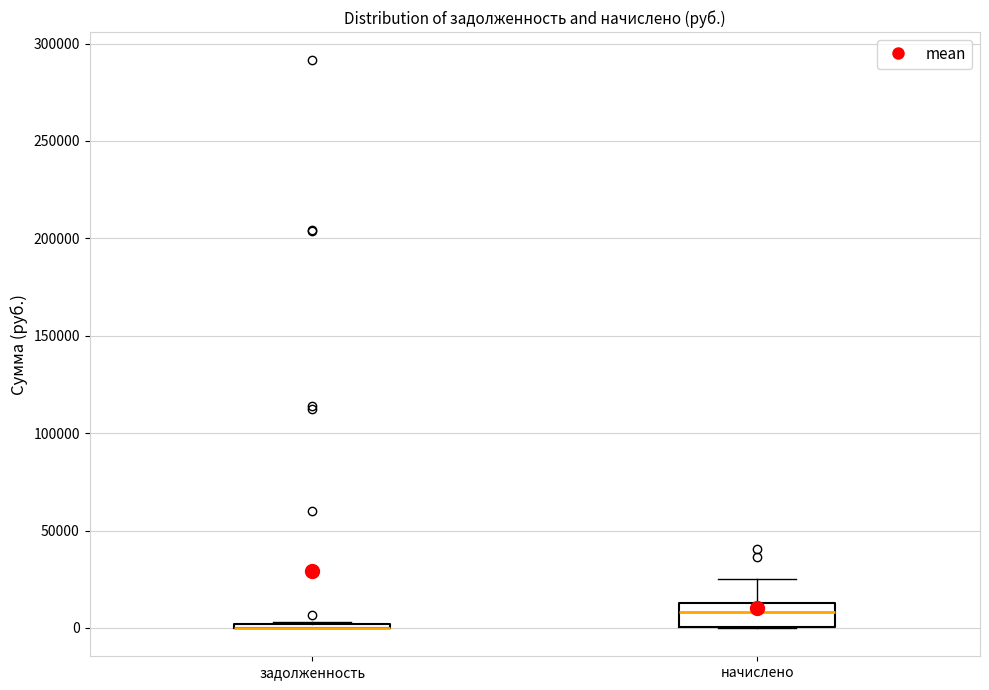

Reading left to right, transcribe this box plot: for each box, give where its median line is, the range the box spans, and where its two whiskers end, as read against the y-axis. The values are not printed on the chart, so give them approximately, as read against the axis.

задолженность: box collapsed to a line at 0, whiskers 0 to 5000
начислено: median 10000, box 0 to 15000, whiskers 0 to 25000